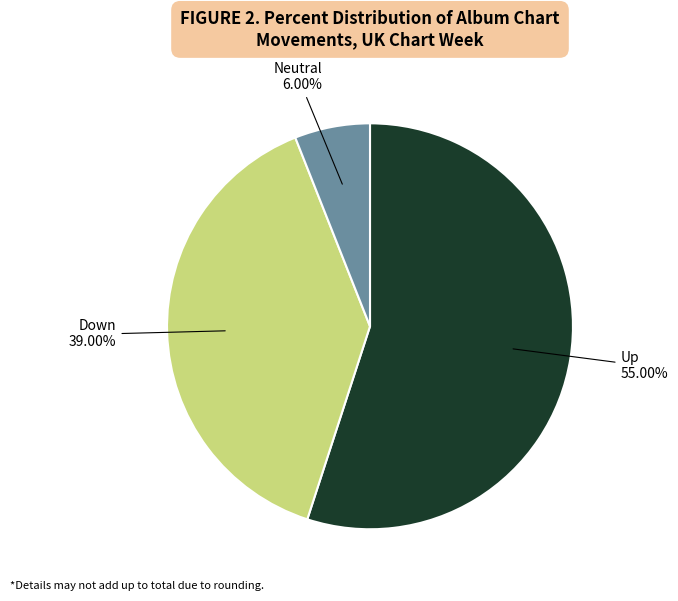

Is there any slice that represents more than half of the pie?

Yes